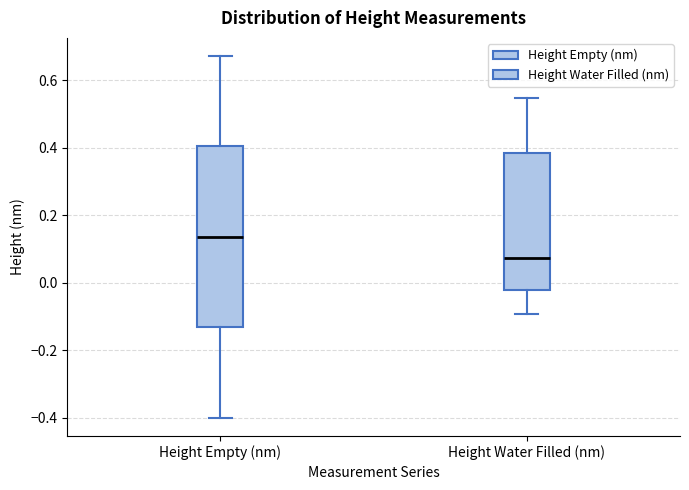

Where does the median line of the box for Height Water Filled (nm) sit on the y-axis? The values are not printed on the chart, so give them approximately, as read against the axis.

0.08